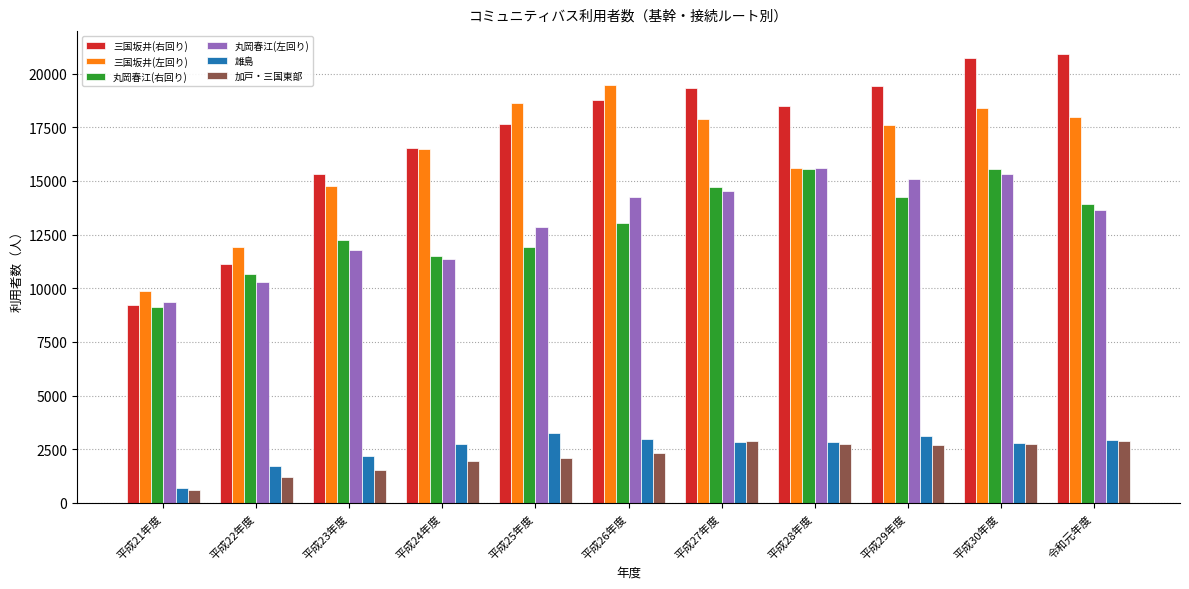

How many bars are there in total?

66